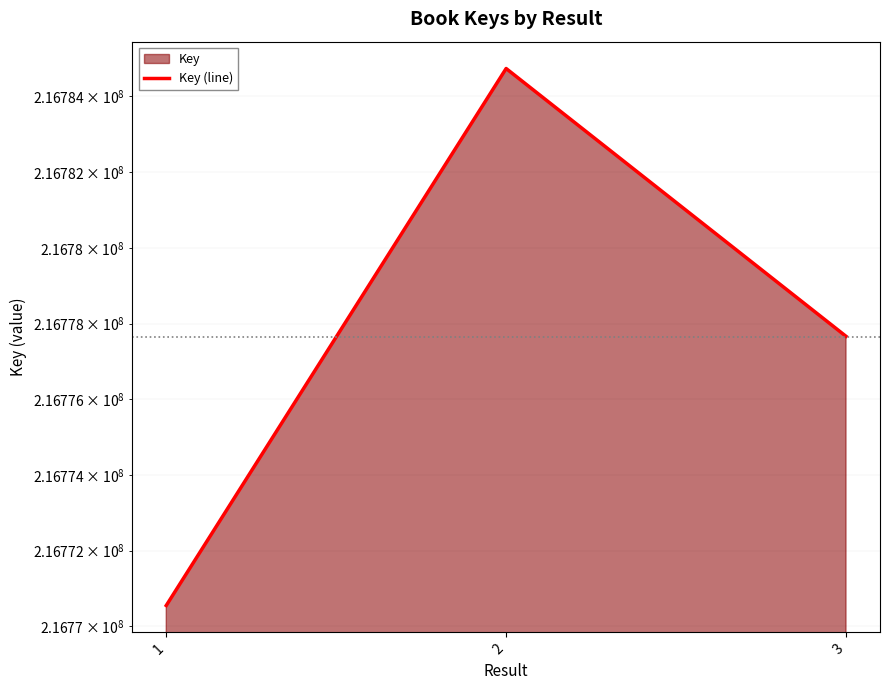

How many data points does each series have?

3